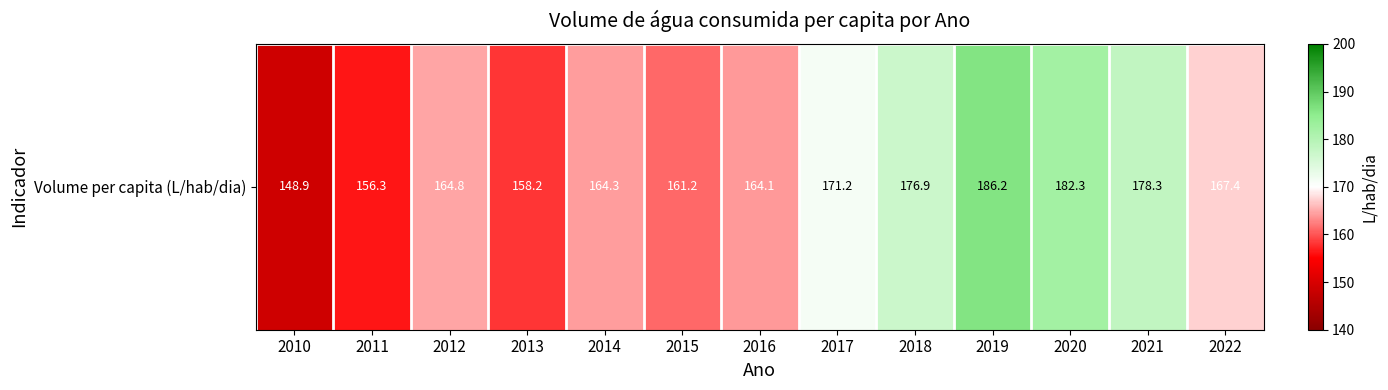

How many values exceed 164?

9